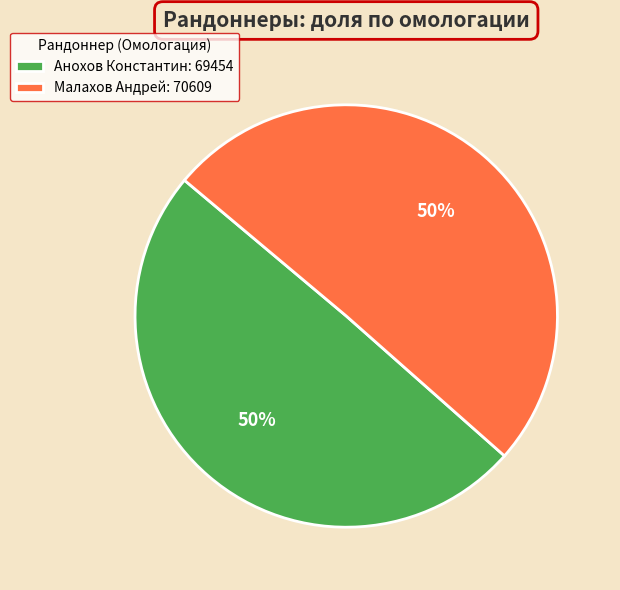

Is the sum of Анохов Константин: 69454 and Малахов Андрей: 70609 greater than half?

Yes